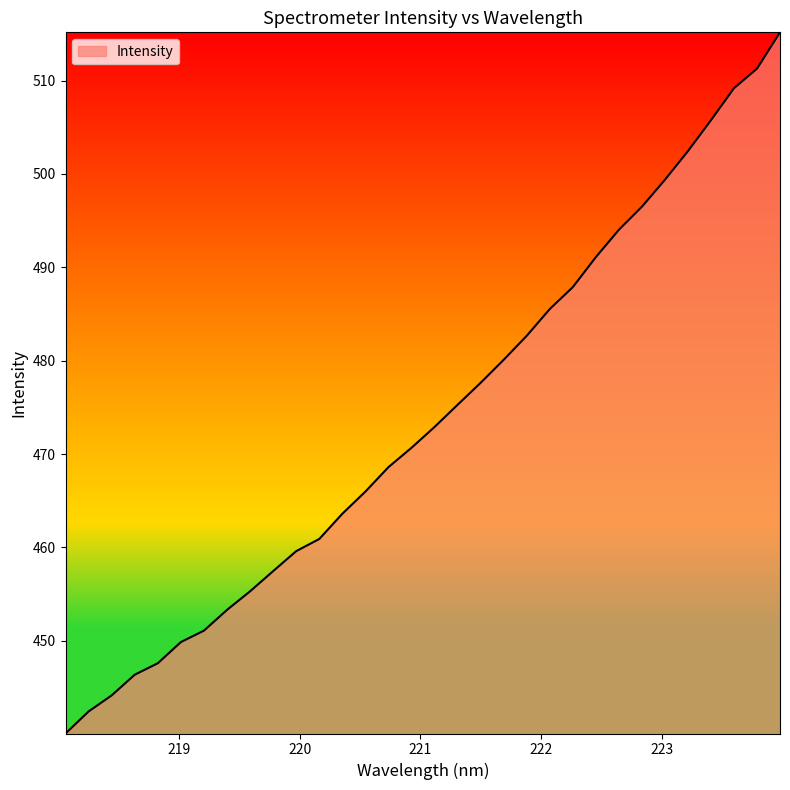

True or false: the data has more than 0 interior local peaks.

False